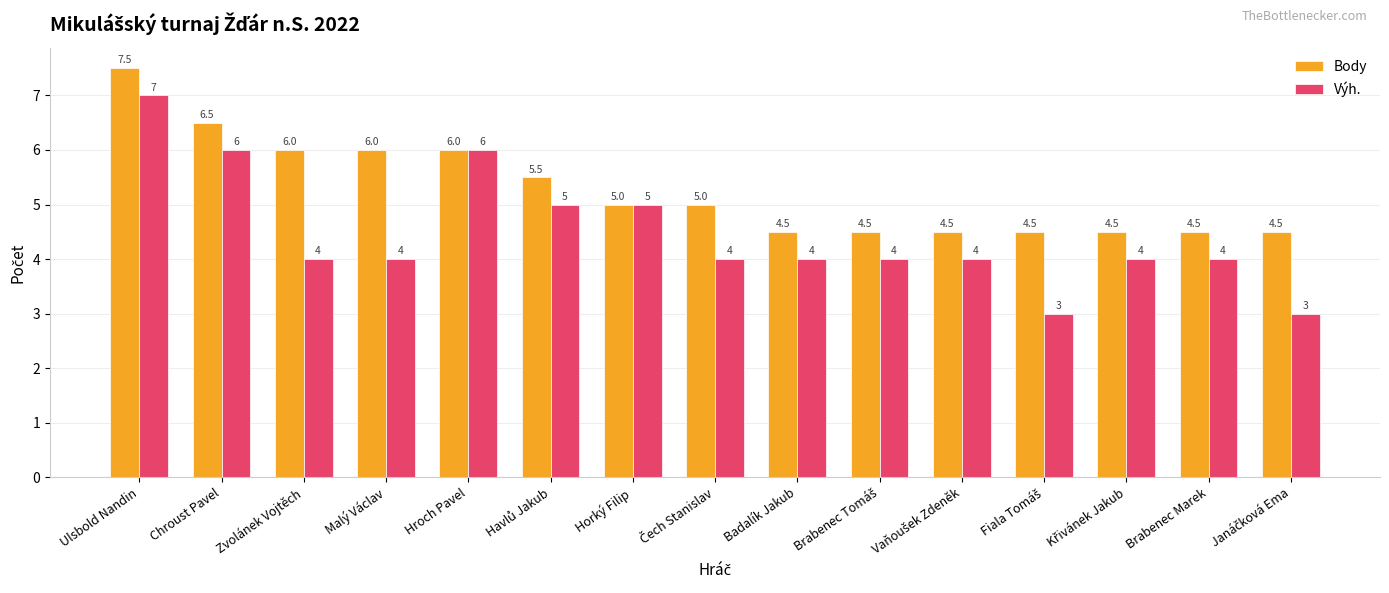

What position from the left is Chroust Pavel?

2